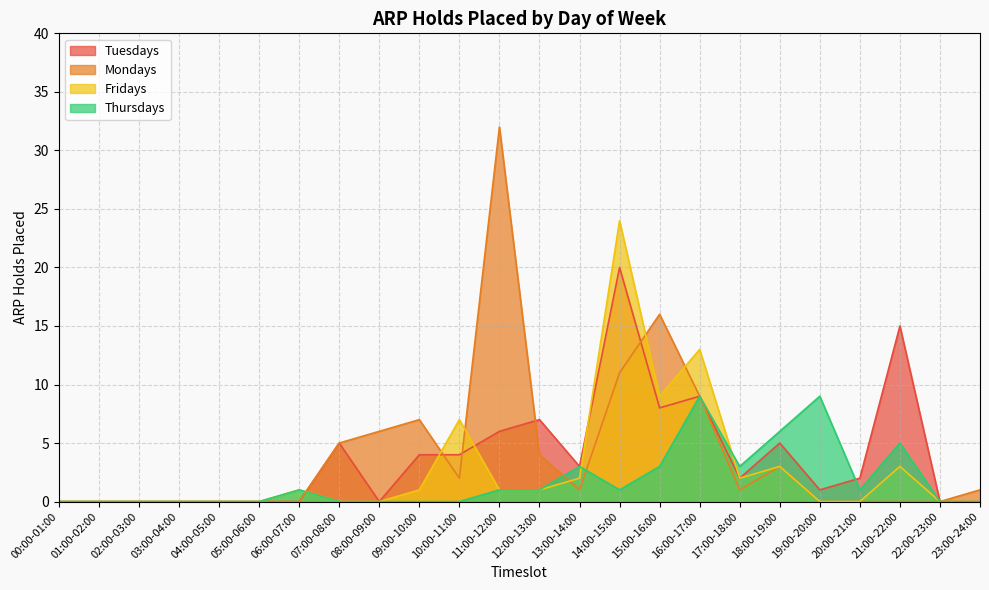

What is the approximate value of Mondays at 11:00-12:00, to the nearest 10?

30